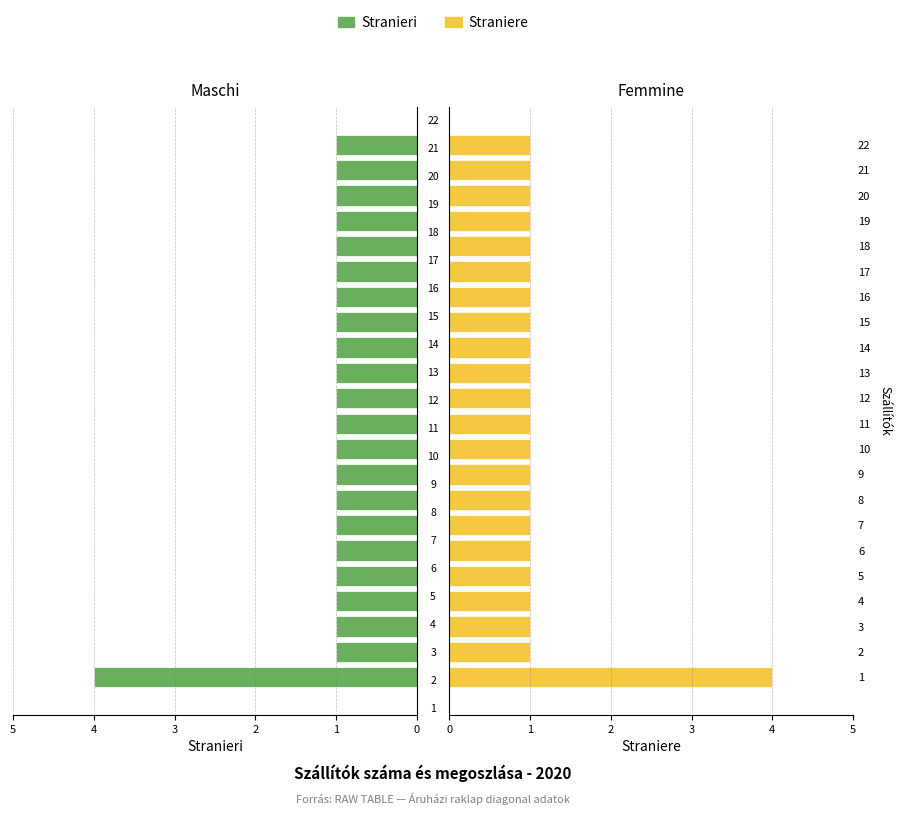

How many data points in Straniere are above 1?

1